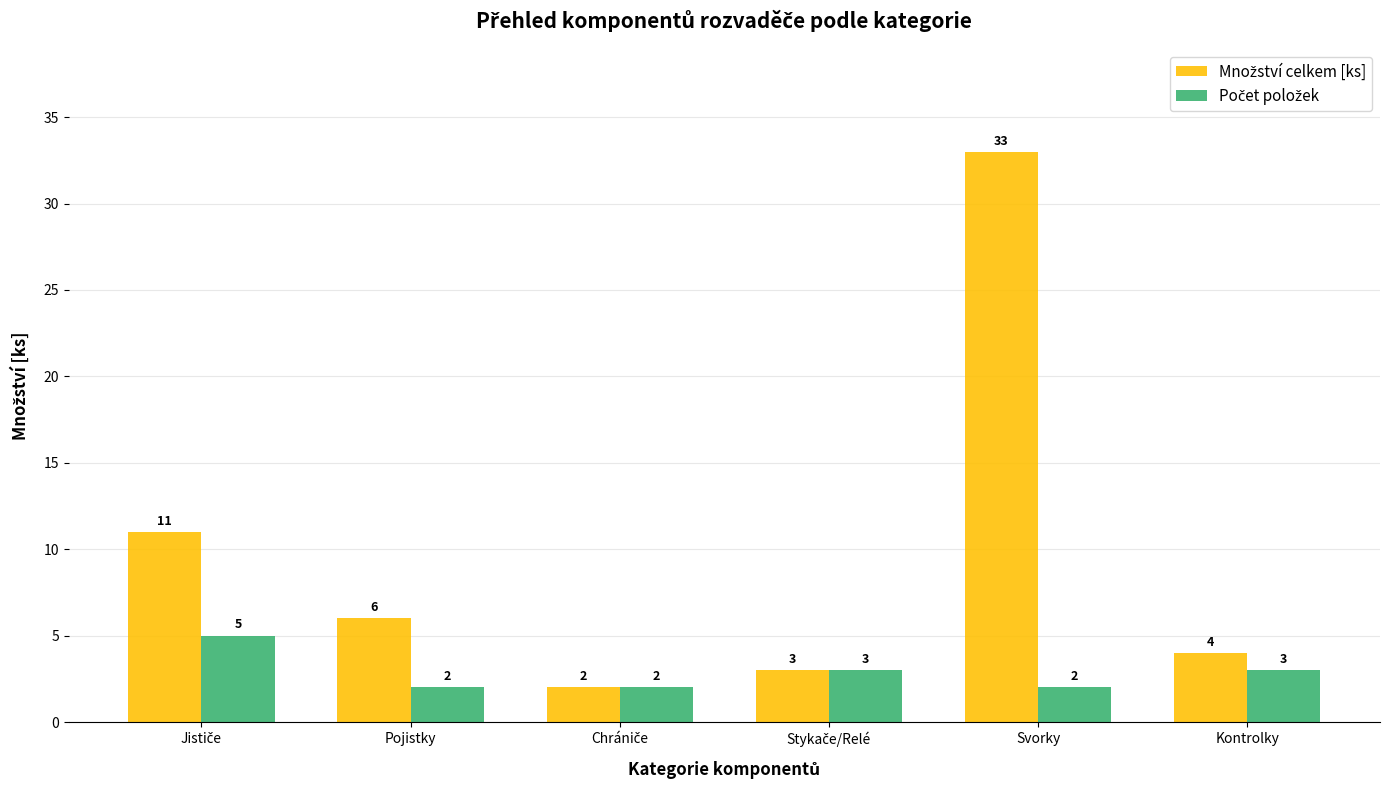

At which category is the sum across all series the highest?

Svorky